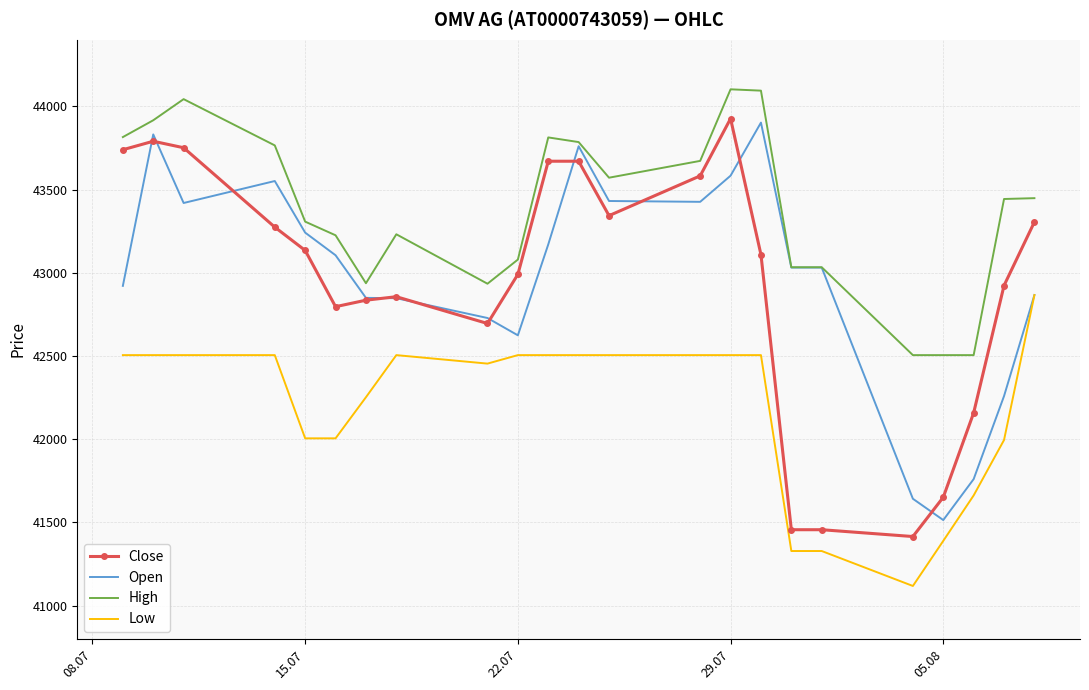

Which series has the largest range (max minus min)?

Close